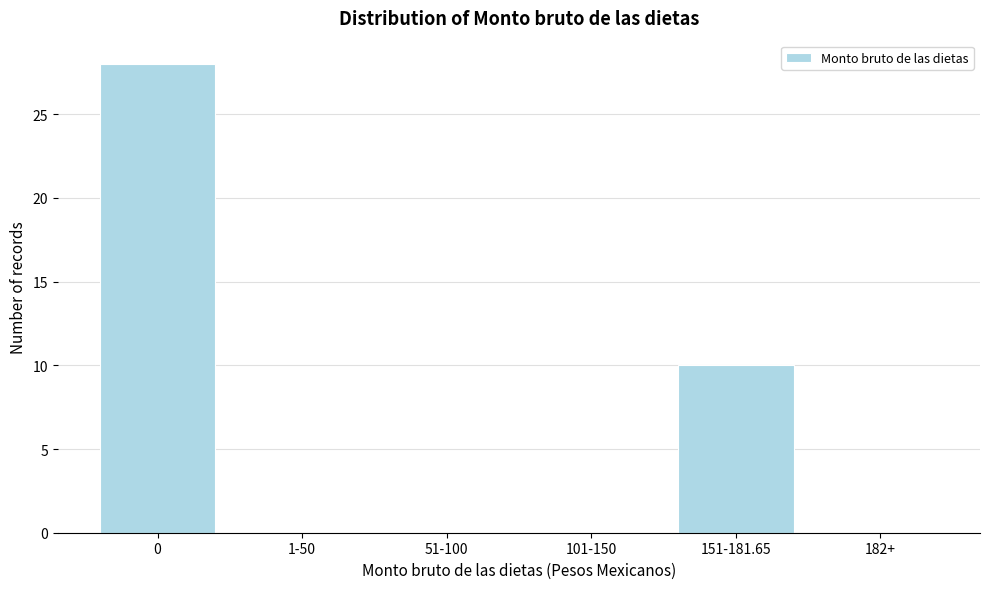

Reading left to right, transcribe all the data shown in this chart.

0=28	1-50=0	51-100=0	101-150=0	151-181.65=10	182+=0